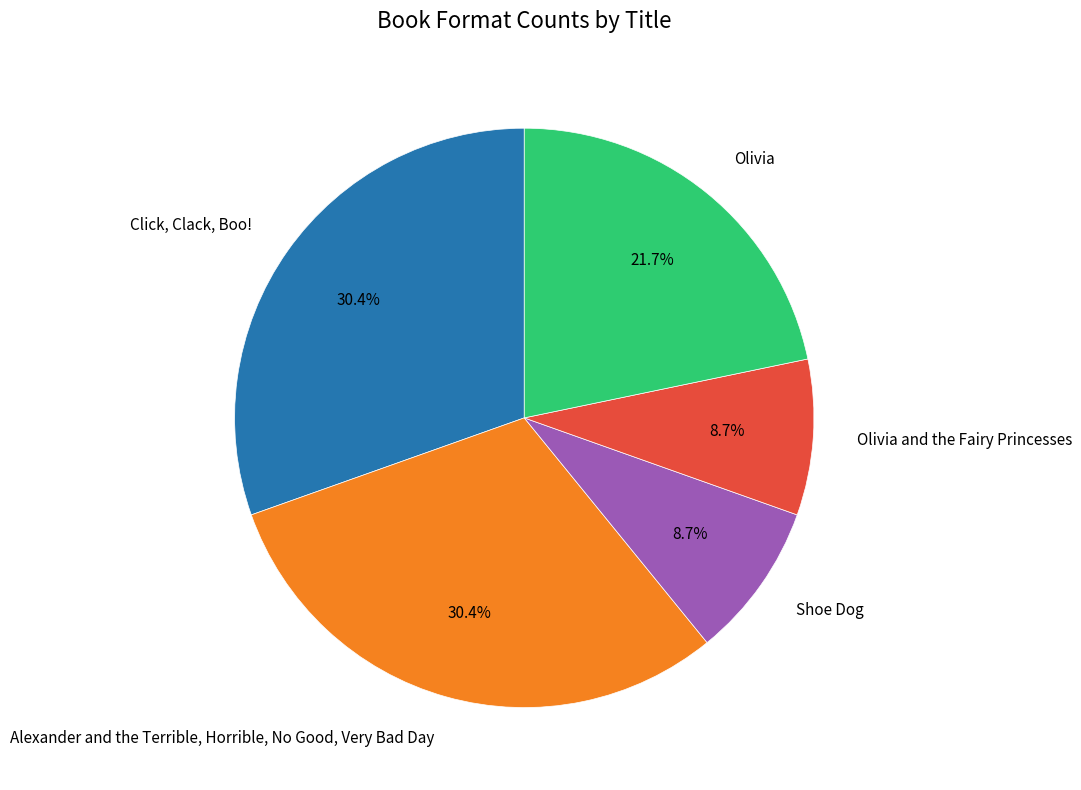

Approximately how many times larger is the value at Alexander and the Terrible, Horrible, No Good, Very Bad Day compared to Olivia?

1.4